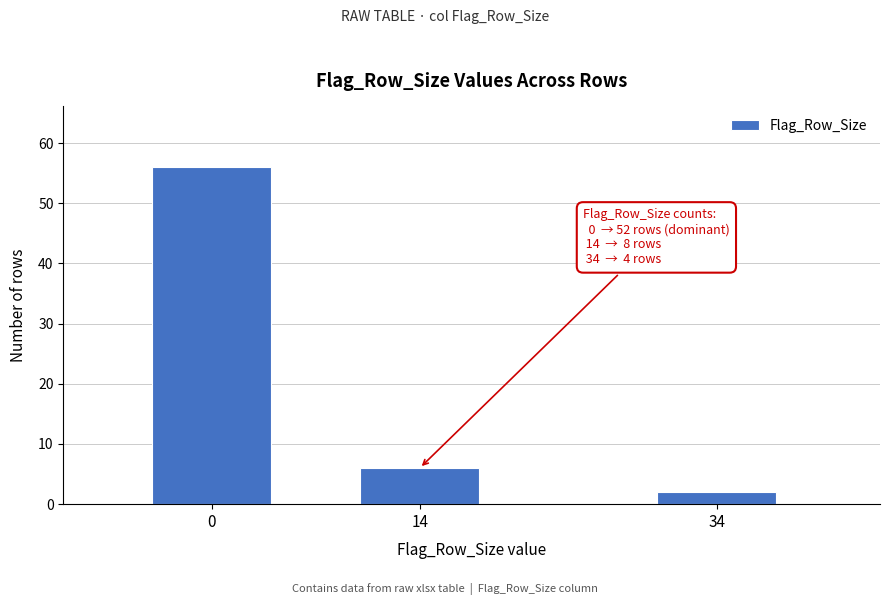

Reading left to right, transcribe all the data shown in this chart.

56	6	2